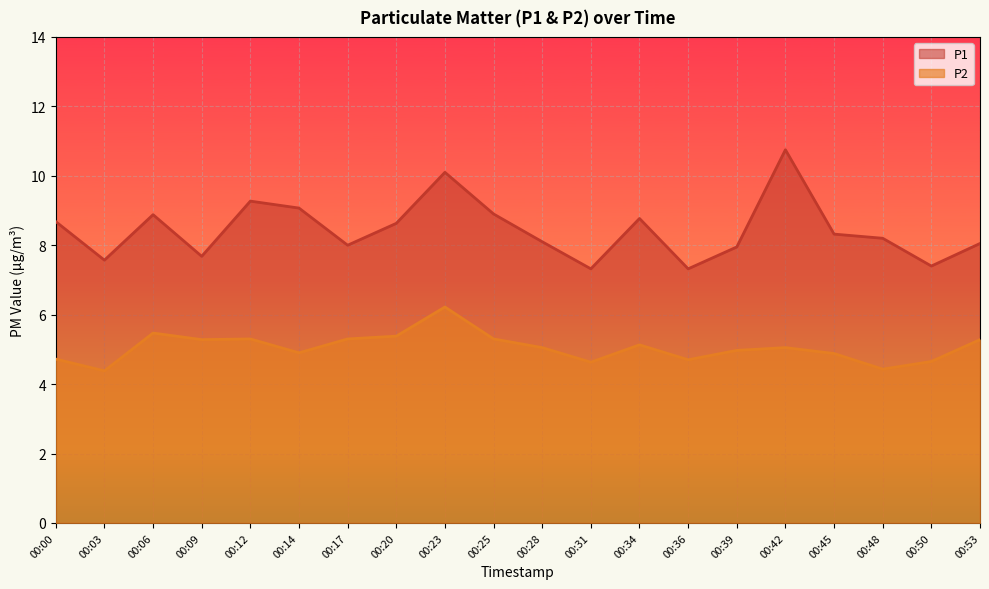

The value of P1 at 00:09 is 7.7. True or false?

True